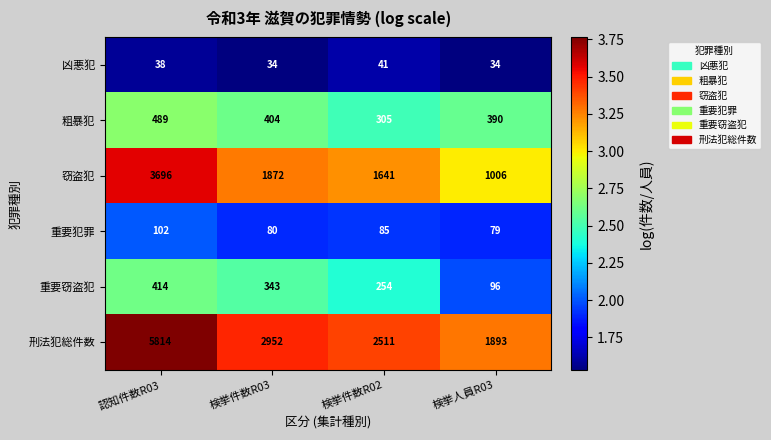

At which label does 重要窃盗犯 first exceed 343?

認知件数R03